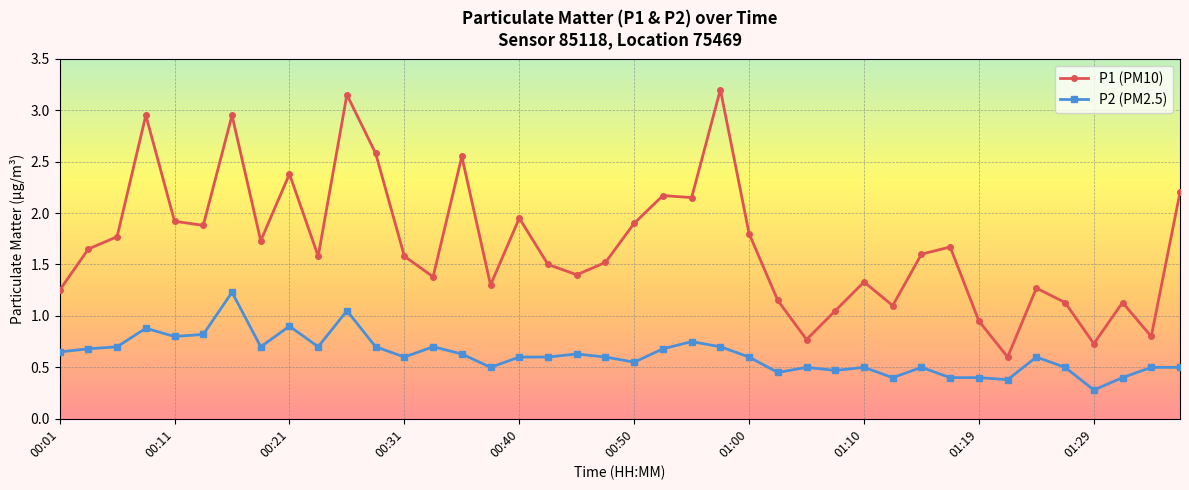

What is the difference between the second highest and second lowest values in the P1 (PM10) series?

2.4